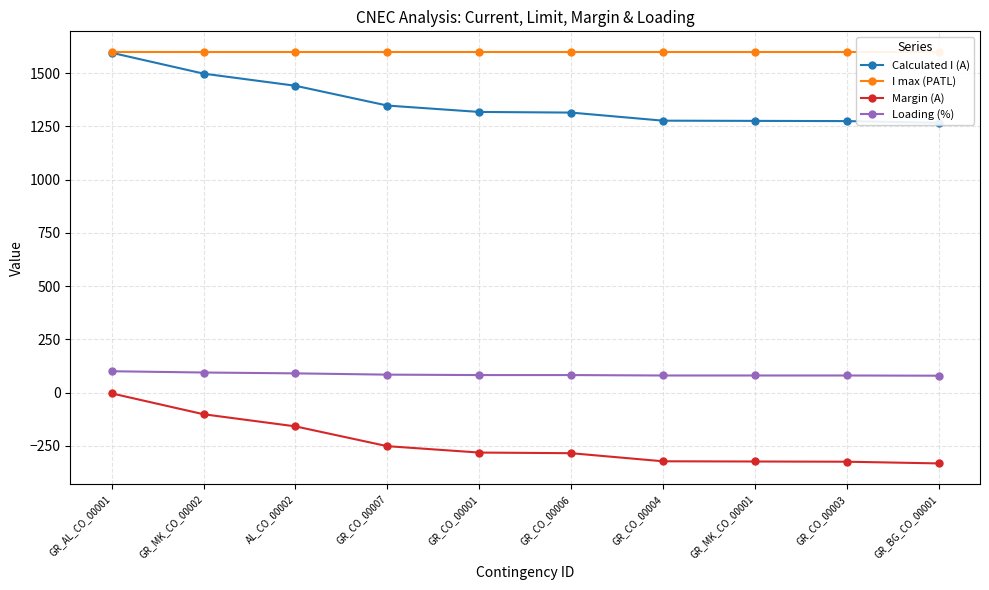

Between GR_AL_CO_00001 and AL_CO_00002, which is larger?

GR_AL_CO_00001